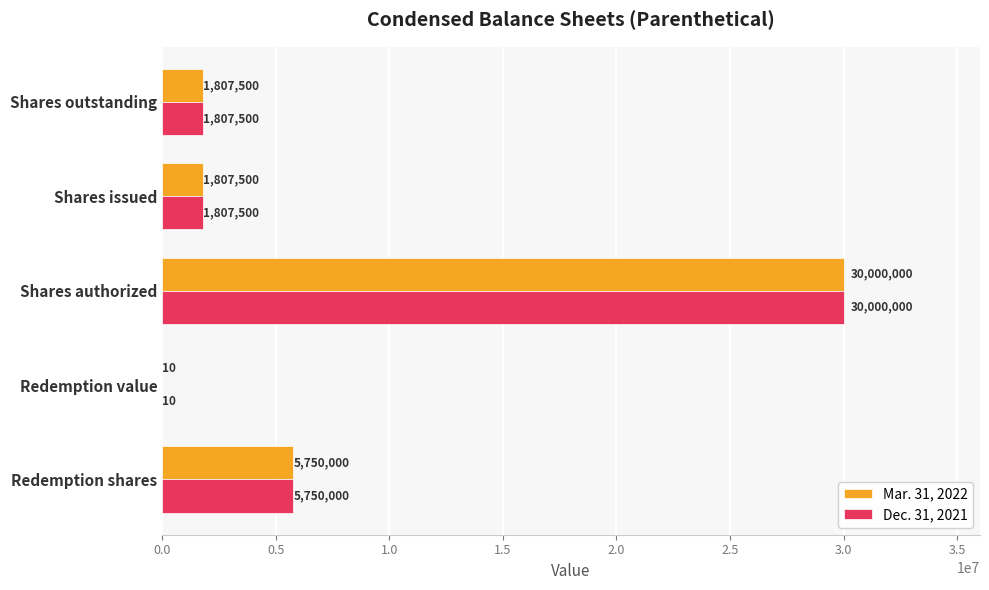

How many data points does each series have?

5